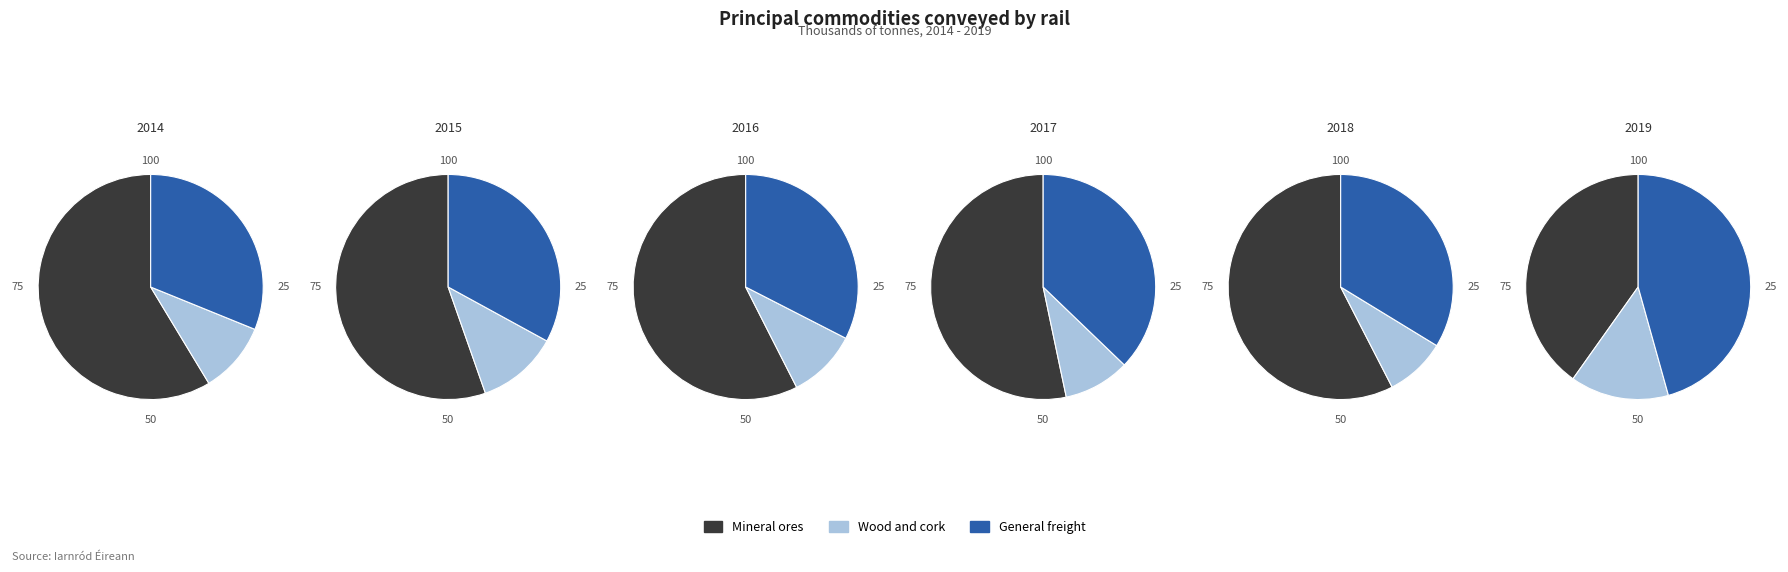

Rank the series at 2014 from highest to lowest value.

Mineral ores, General freight, Wood and cork